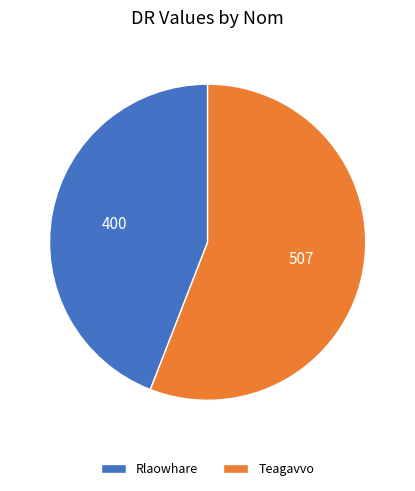

What is the ratio of the value at Teagavvo to the value at Rlaowhare?

1.3